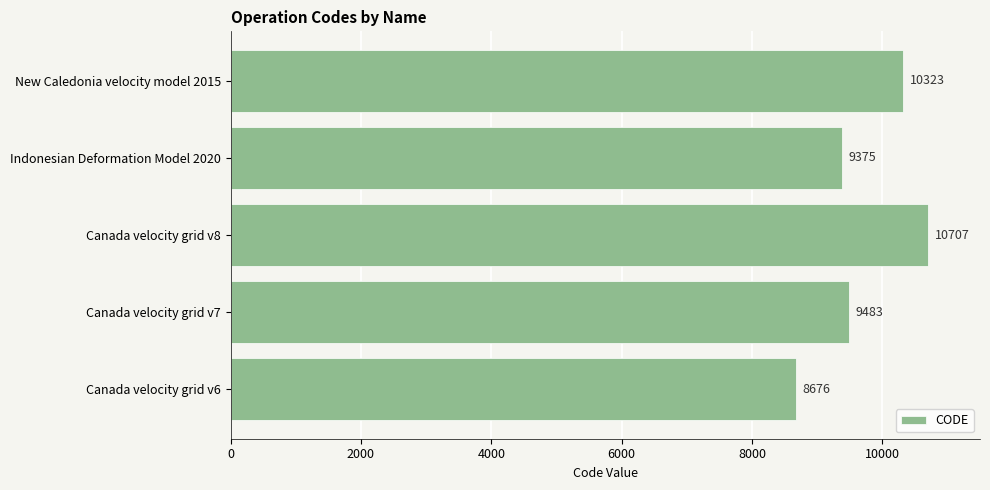

Rank the categories by value from highest to lowest.

Canada velocity grid v8, New Caledonia velocity model 2015, Canada velocity grid v7, Indonesian Deformation Model 2020, Canada velocity grid v6